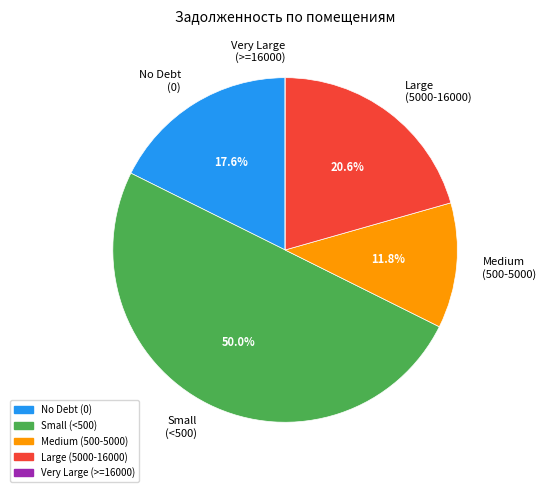

Which category has the biggest portion of the pie?

Small (<500)